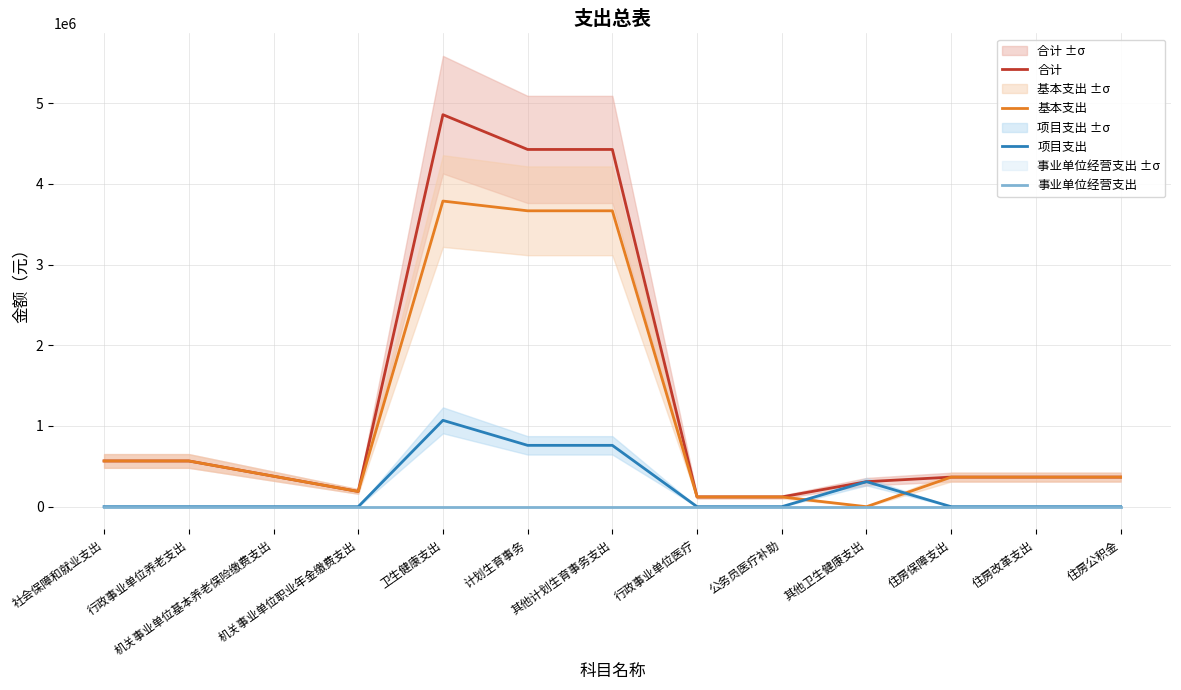

Reading left to right, what are all the values shown in this chart?

合计: 566596.8	566596.8	377731.2	188865.6	4856153.9	4425446.2	4425446.2	120707.7	120707.7	310000.0	366539.6	366539.6	366539.6
基本支出: 566596.8	566596.8	377731.2	188865.6	3786153.9	3665446.2	3665446.2	120707.7	120707.7	0.0	366539.6	366539.6	366539.6
项目支出: 0.0	0.0	0.0	0.0	1070000.0	760000.0	760000.0	0.0	0.0	310000.0	0.0	0.0	0.0
事业单位经营支出: 0.0	0.0	0.0	0.0	0.0	0.0	0.0	0.0	0.0	0.0	0.0	0.0	0.0